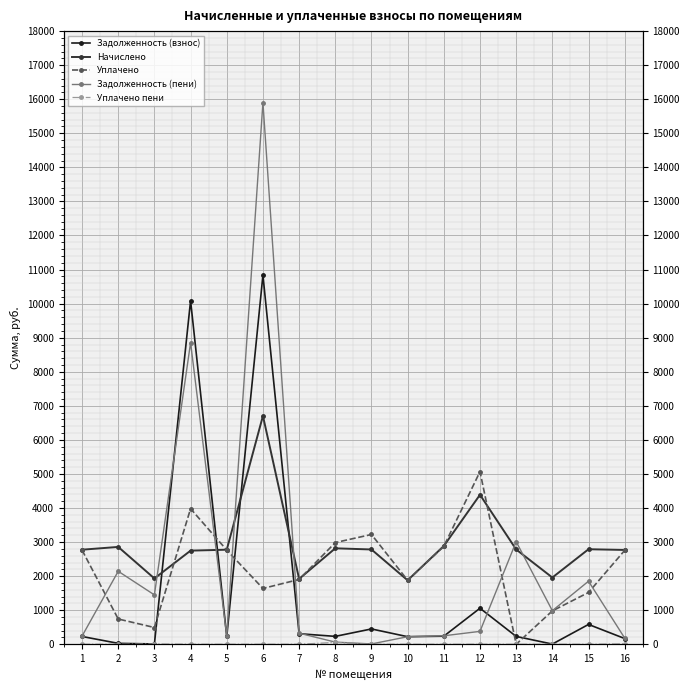

Where is the first local maximum for Уплачено?

4